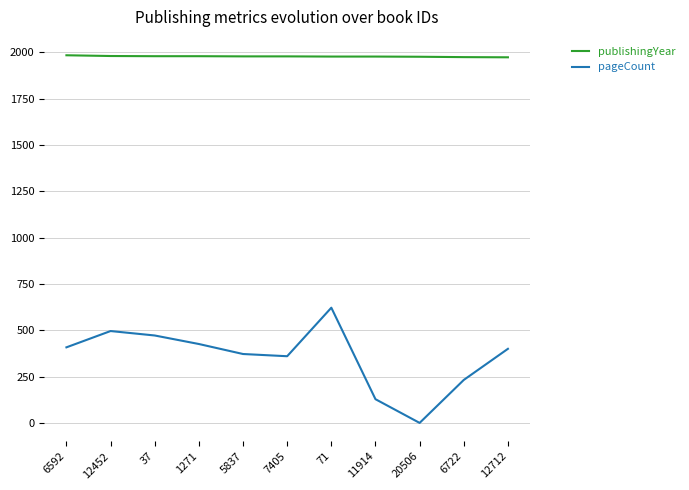

How many categories are shown in the chart?

11